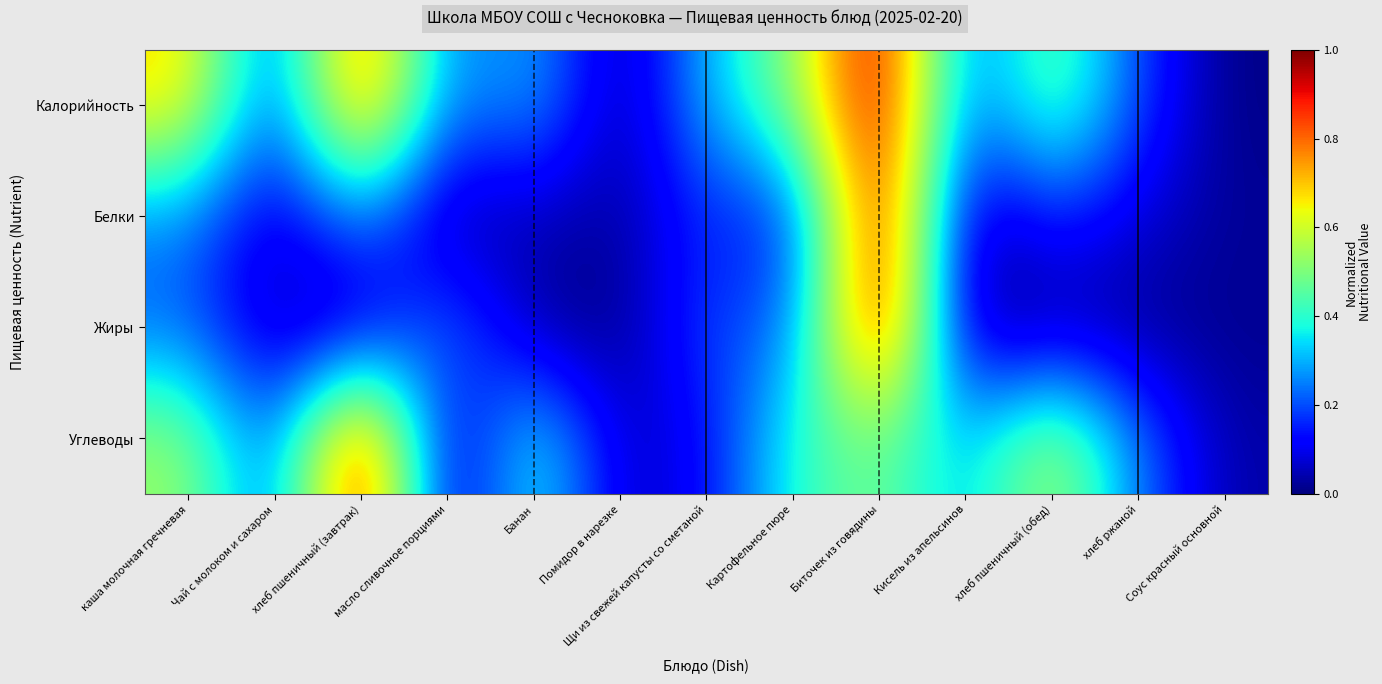

What is the difference between the highest and lowest values at Щи из свежей капусты со сметаной?

0.2